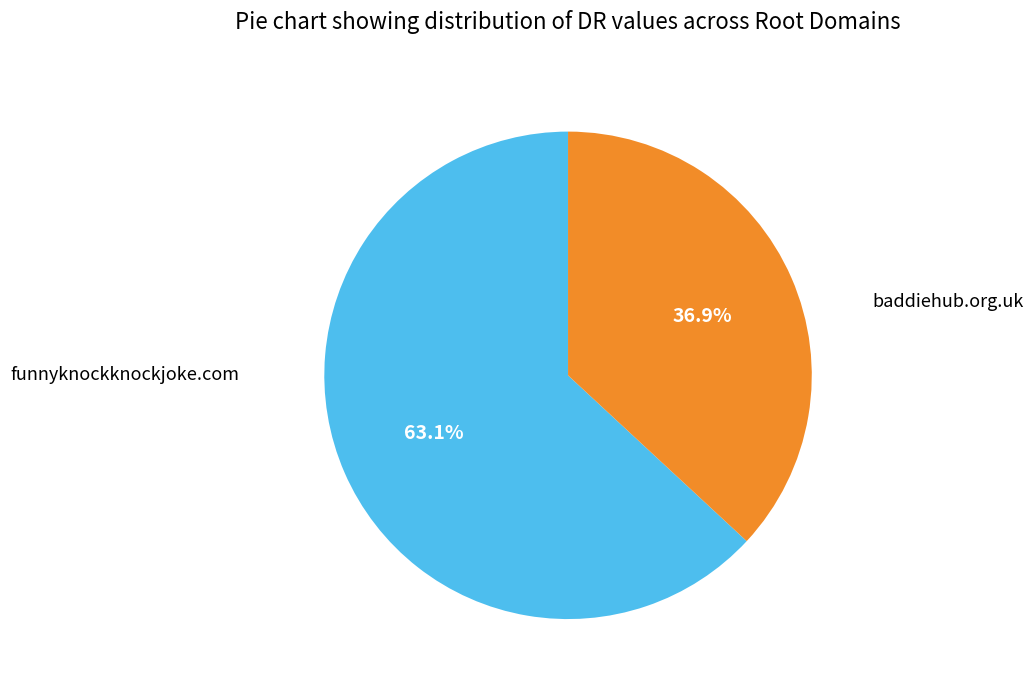

How many slices are in this pie chart?

2